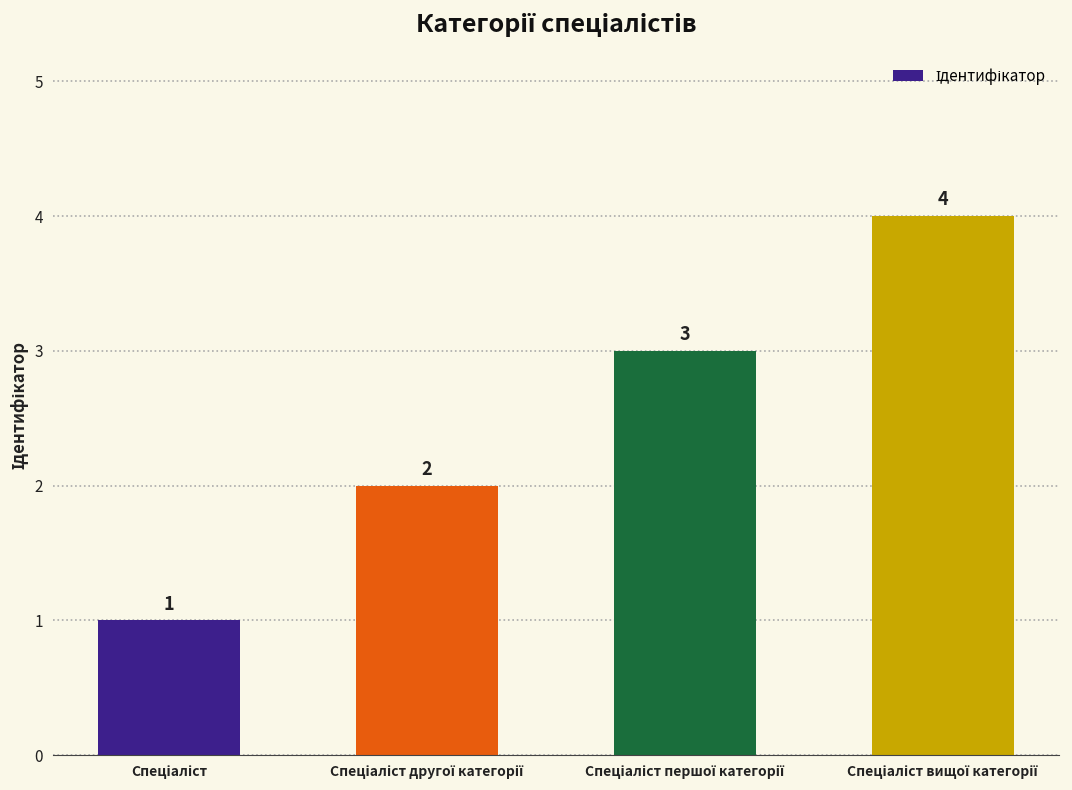

What is the difference between the maximum and minimum values?

3